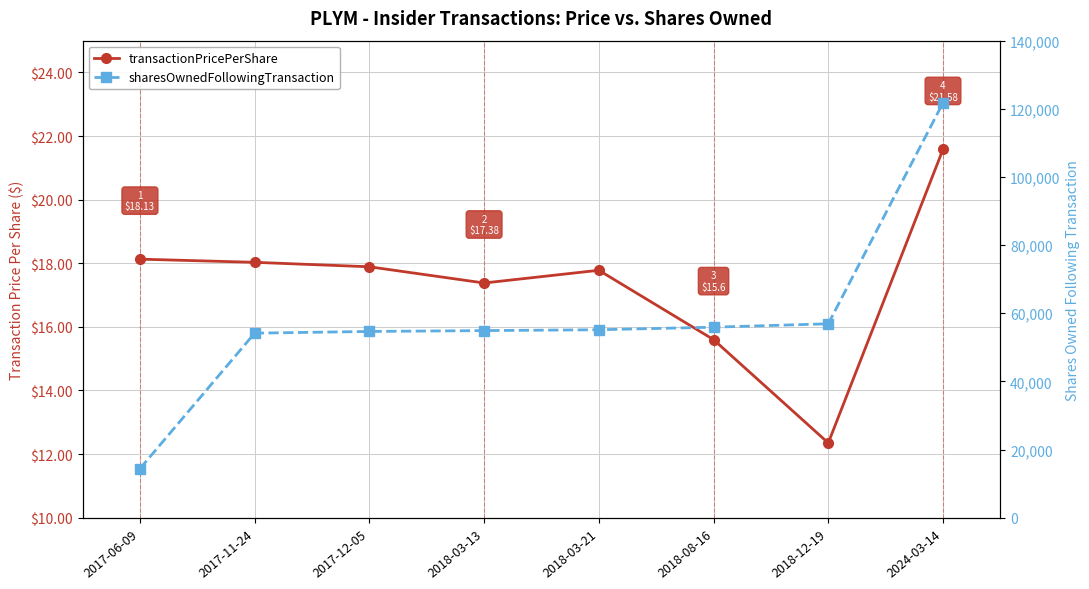

What is the lowest value of the transactionPricePerShare series?

12.3